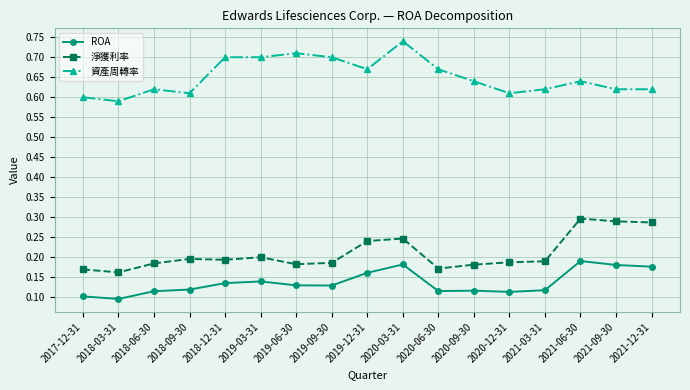

At how many categories does at least one series exceed 0?

17